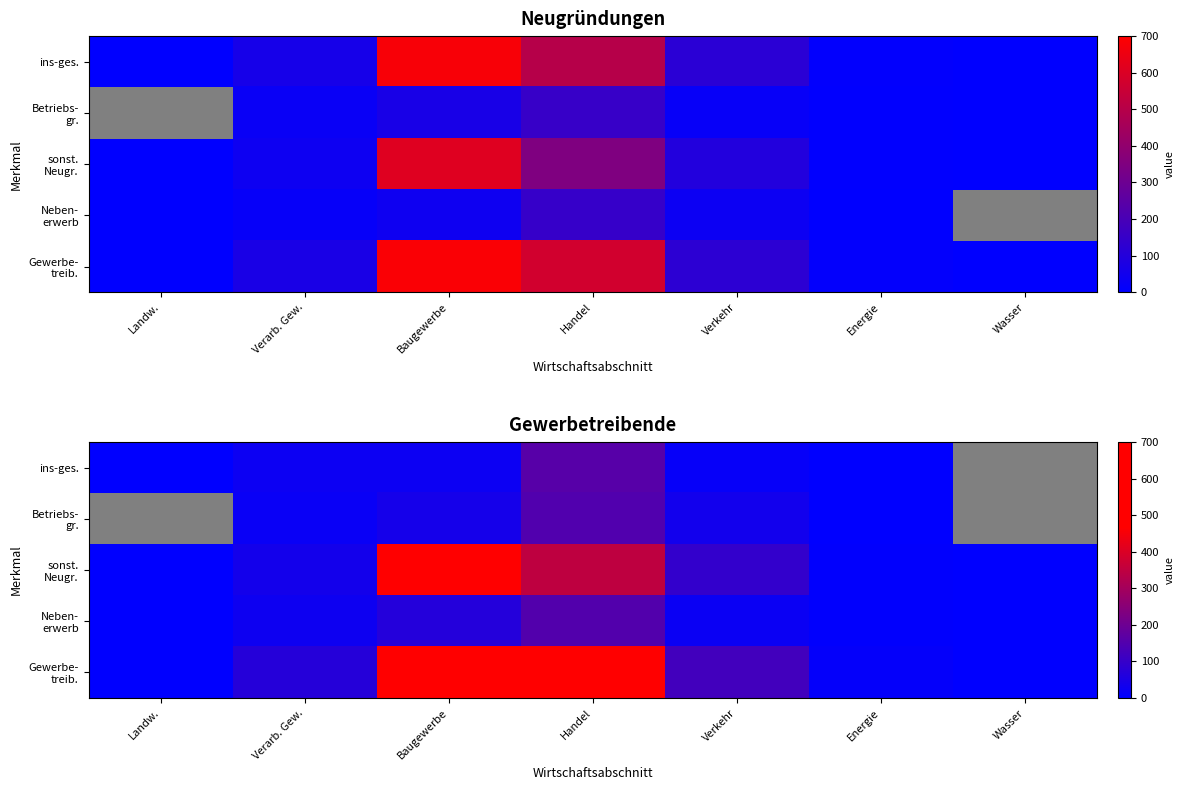

Which has a higher value, Baugewerbe or Energie?

Baugewerbe